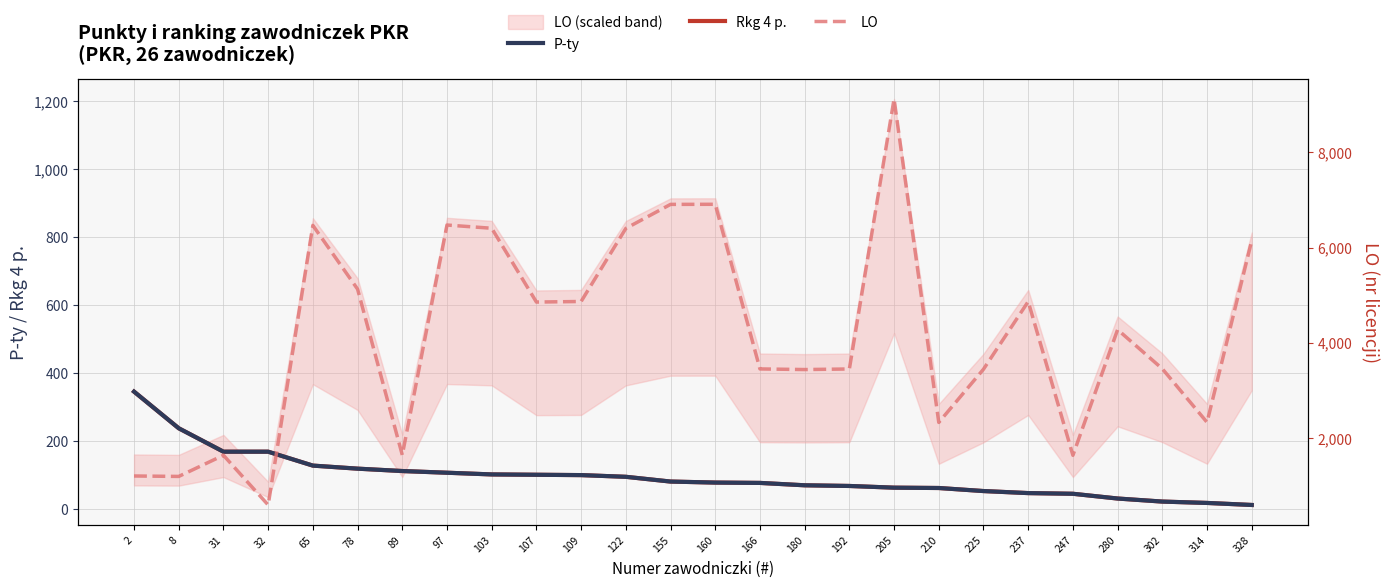

What is the smallest value displayed?

11